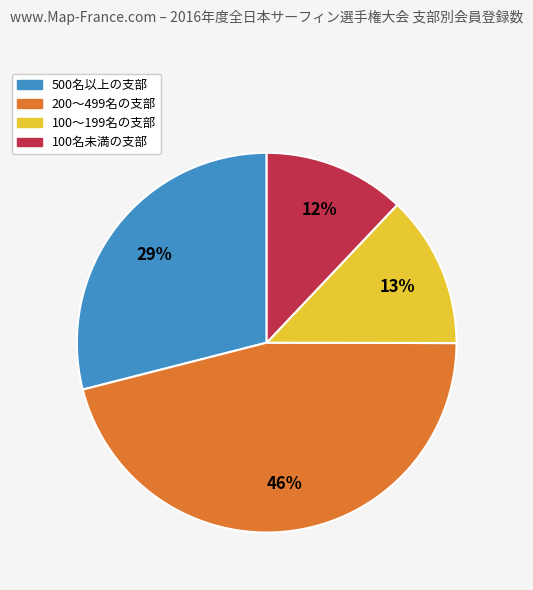

Rank the categories by value from lowest to highest.

100名未満の支部, 100〜199名の支部, 500名以上の支部, 200〜499名の支部